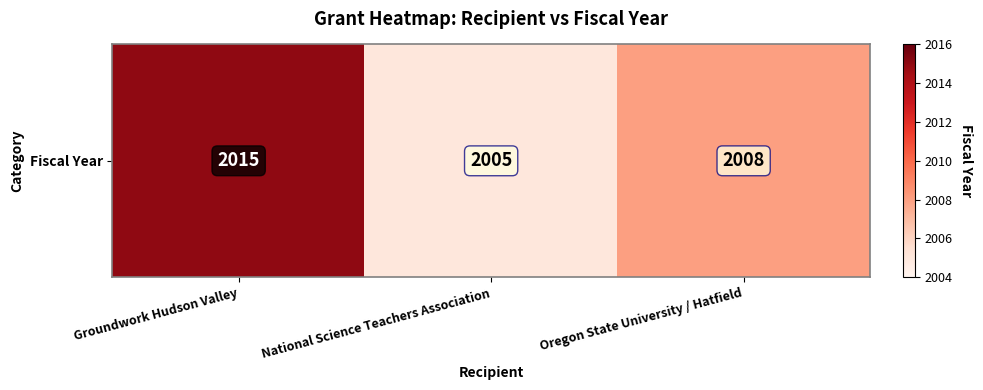

Count the number of values greater than 2008.

1